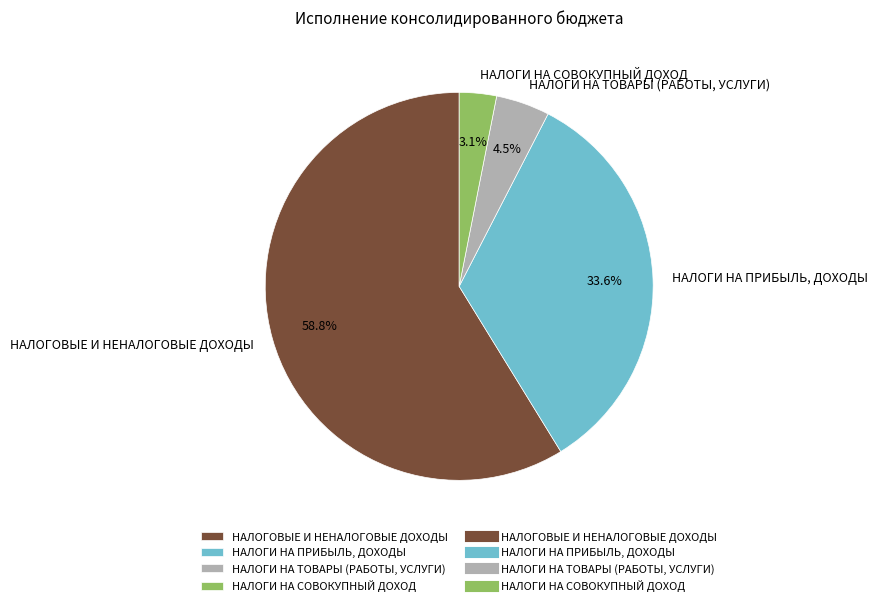

What is the smallest slice in the pie chart?

НАЛОГИ НА СОВОКУПНЫЙ ДОХОД